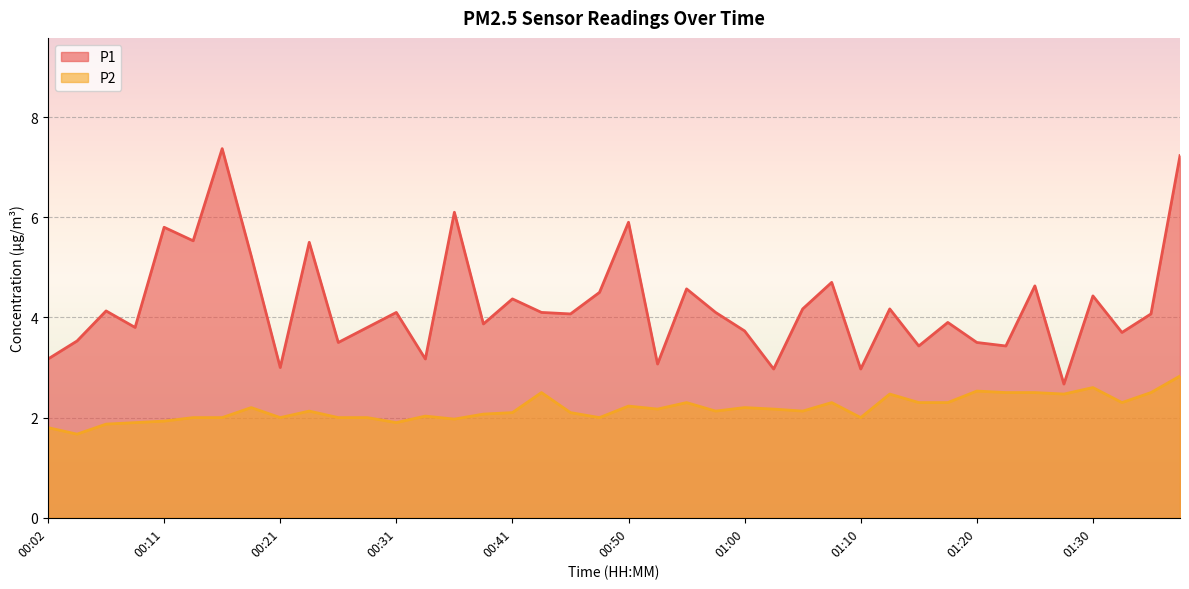

Reading left to right, what are all the values shown in this chart?

P1: 3.2	3.5	4.1	3.8	5.8	5.5	7.4	5.2	3.0	5.5	3.5	3.8	4.1	3.2	6.1	3.9	4.4	4.1	4.1	4.5	5.9	3.1	4.6	4.1	3.7	3.0	4.2	4.7	3.0	4.2	3.4	3.9	3.5	3.4	4.6	2.7	4.4	3.7	4.1	7.2
P2: 1.8	1.7	1.9	1.9	1.9	2.0	2.0	2.2	2.0	2.1	2.0	2.0	1.9	2.0	2.0	2.1	2.1	2.5	2.1	2.0	2.2	2.2	2.3	2.1	2.2	2.2	2.1	2.3	2.0	2.5	2.3	2.3	2.5	2.5	2.5	2.5	2.6	2.3	2.5	2.8